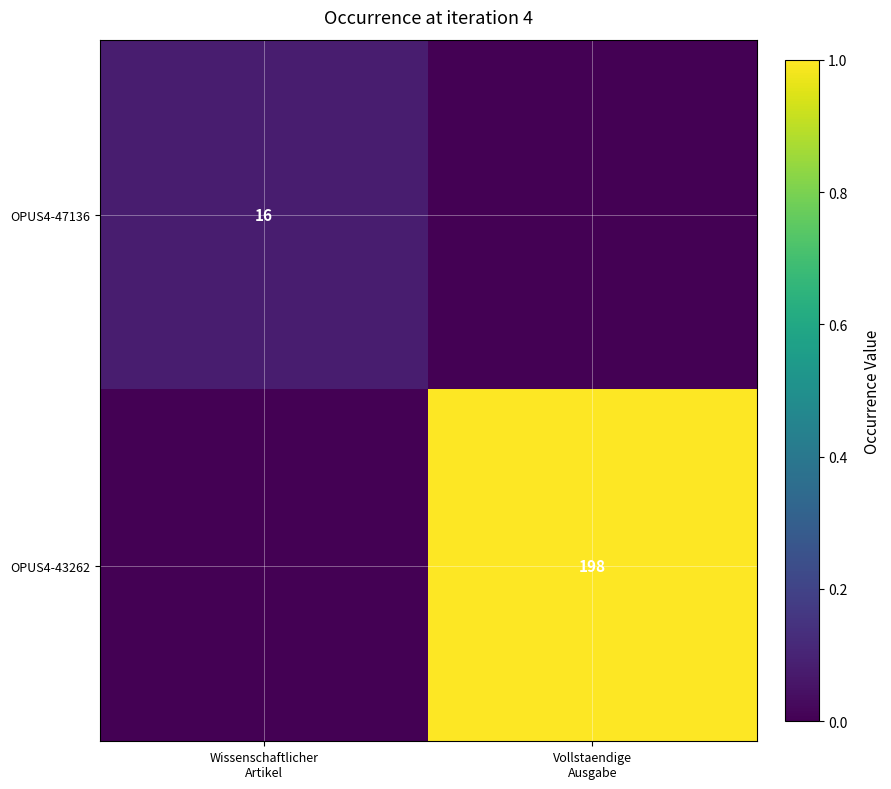

How many values in OPUS4-47136 are above zero?

1